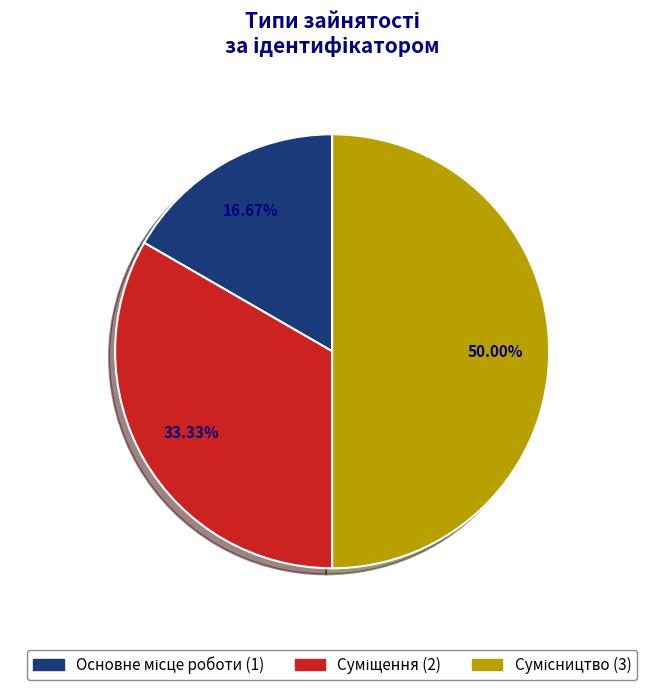

To the nearest percent, what is the combined percentage of Сумісництво and Суміщення?

83%